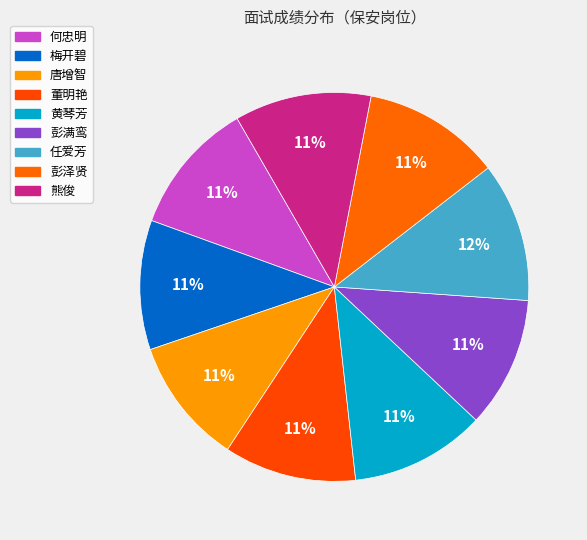

Count the number of slices in the pie.

9